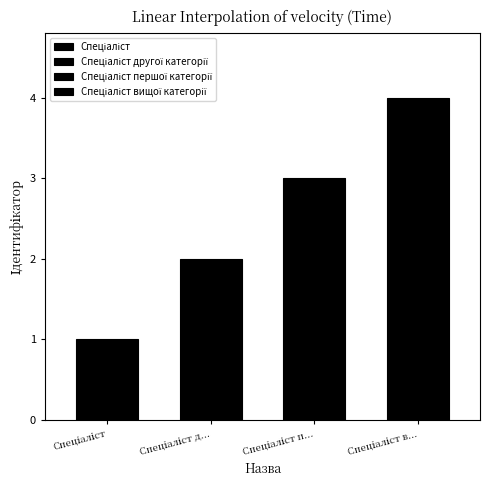

Which category has the highest value across all series?

Спеціаліст вищої категорії